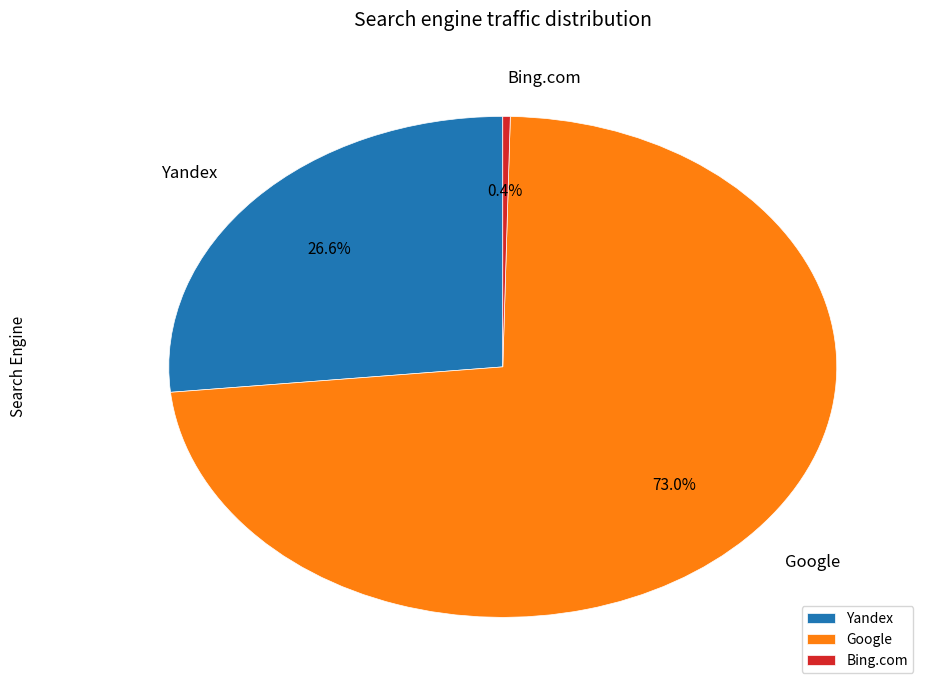

Does Google account for over 50% of the chart?

Yes